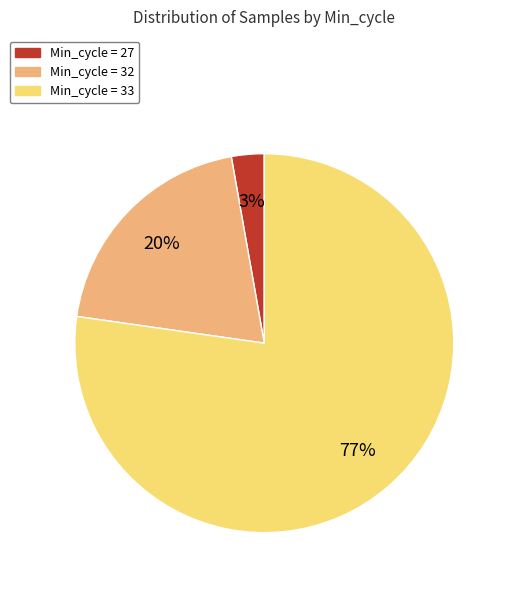

What is the ratio of the value at Min_cycle = 32 to the value at Min_cycle = 33?

0.3